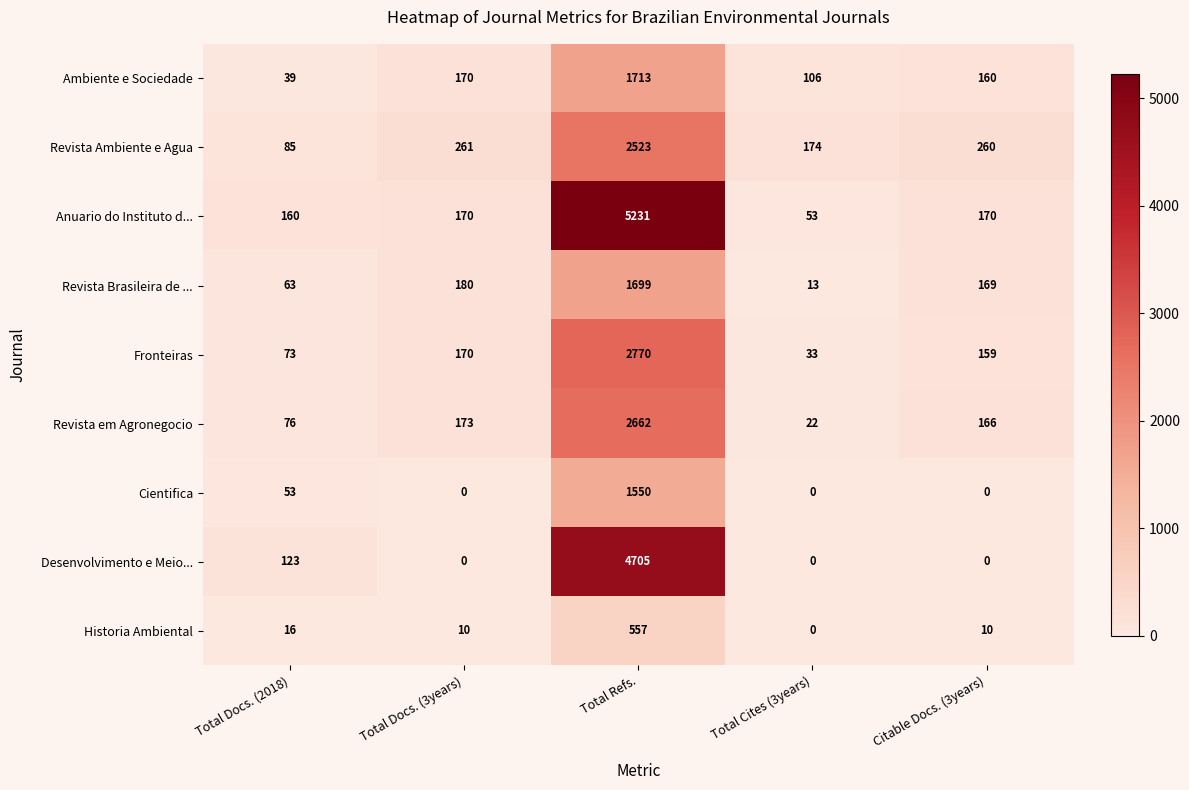

What is the sum of the Fronteiras values at Total Docs. (3years) and Total Docs. (2018)?

243